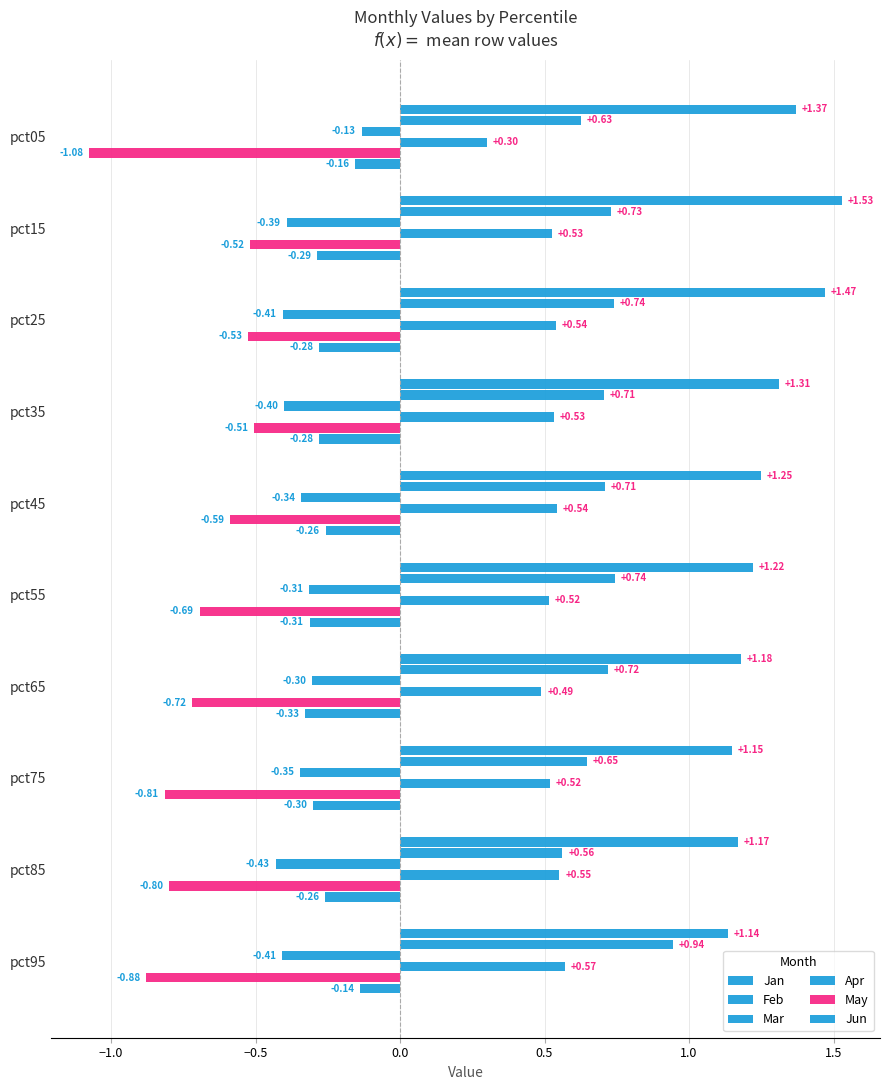

How many data points does each series have?

10